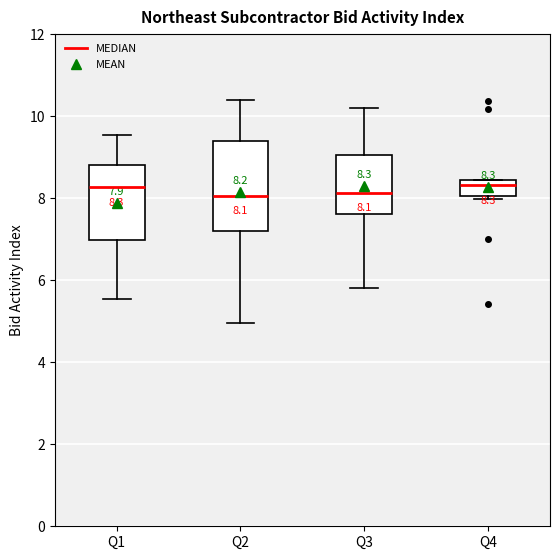

Comparing the boxes themselves (not the whiskers), which one is the tallest?

Q2